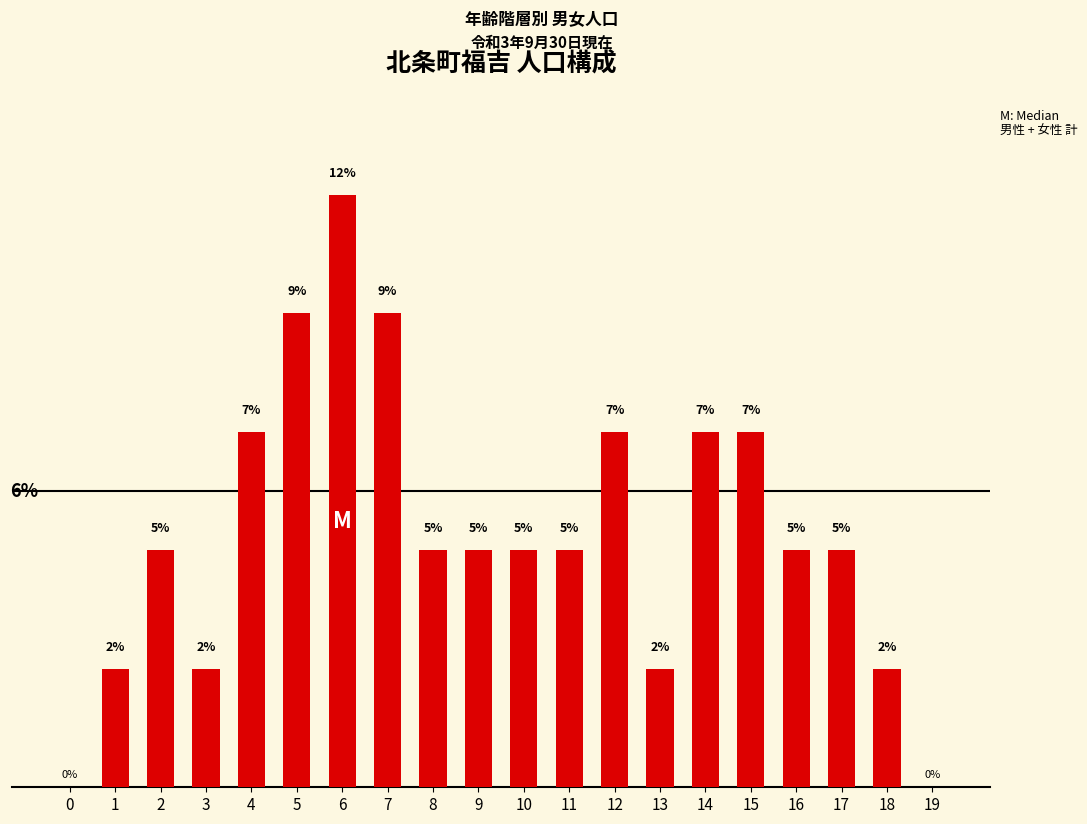

Are the bars horizontal?

No